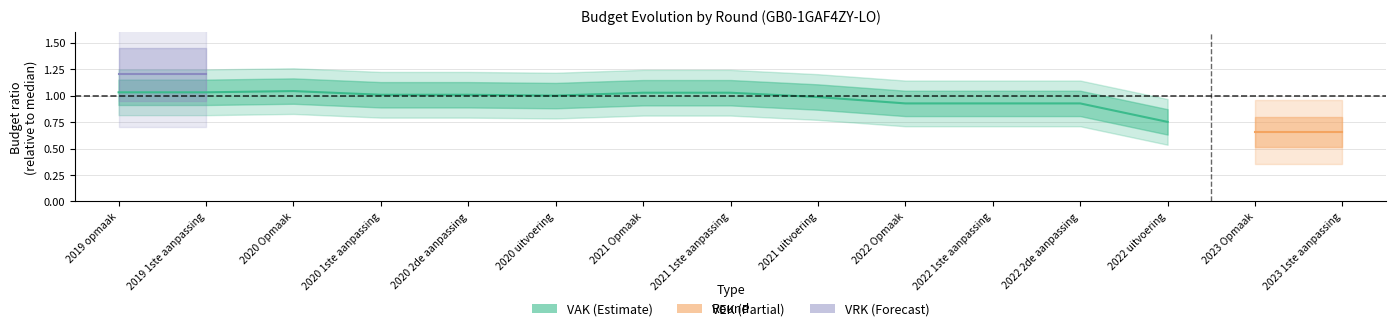

The chart shows a value of 1.5 at 2021 uitvoering. True or false?

False